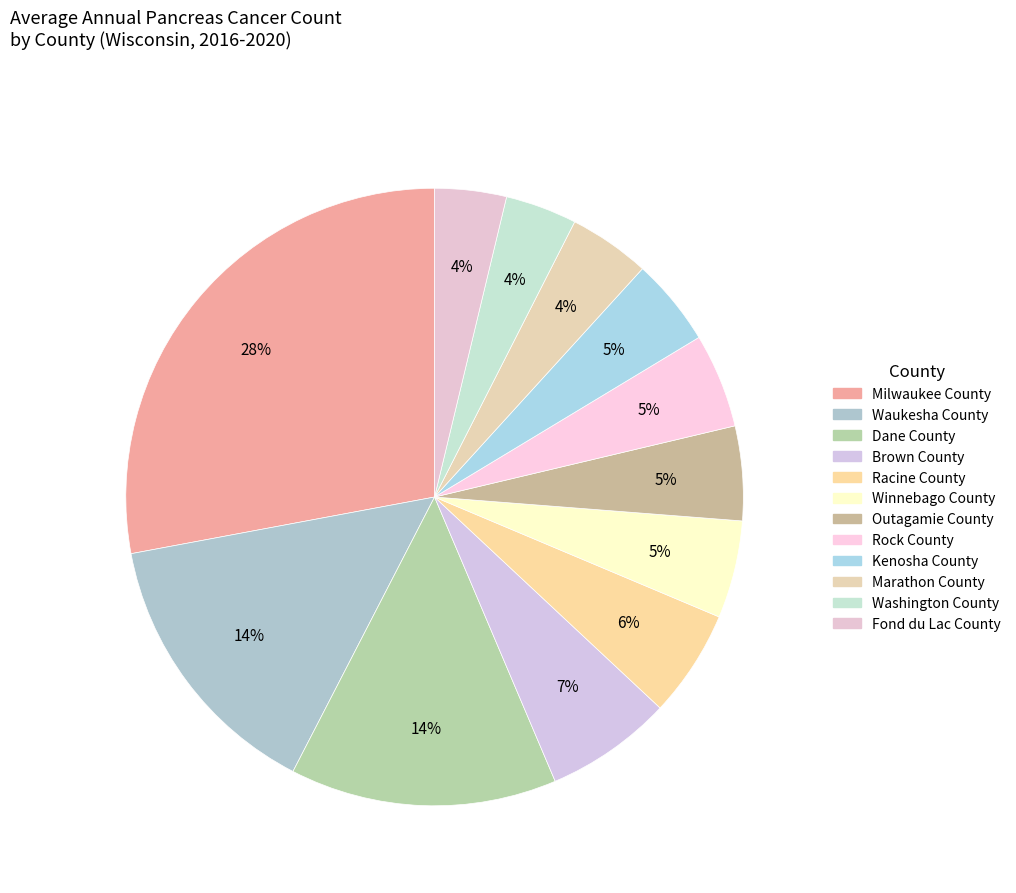

Which category has the biggest portion of the pie?

Milwaukee County